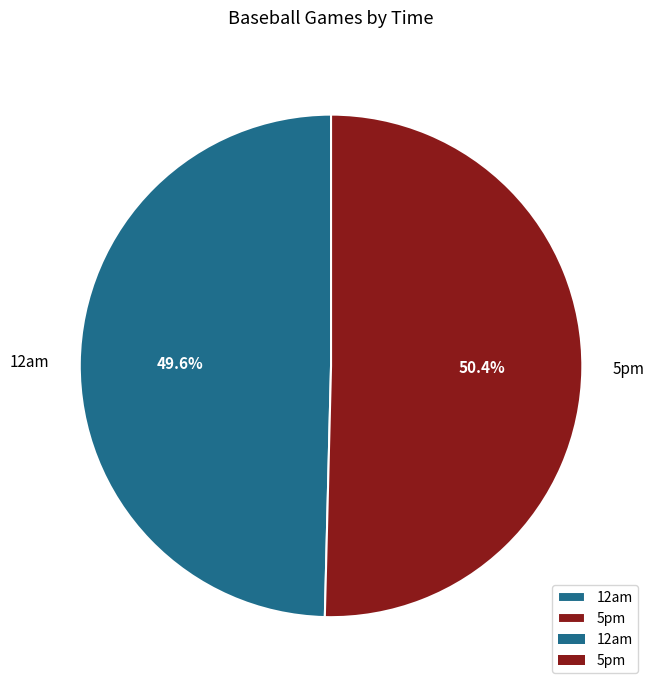

What percentage is the 12am slice, to the nearest percent?

50%